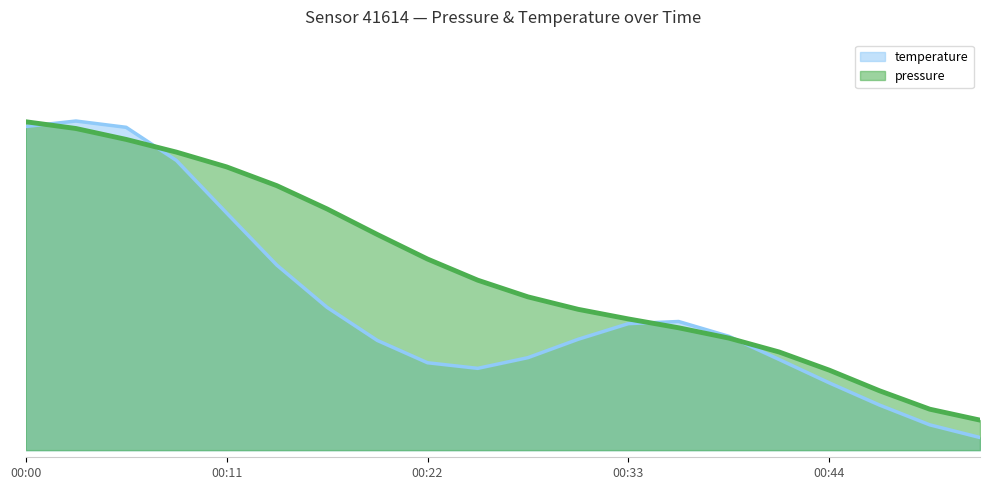

The temperature series shows 0.0 at 00:53. True or false?

True